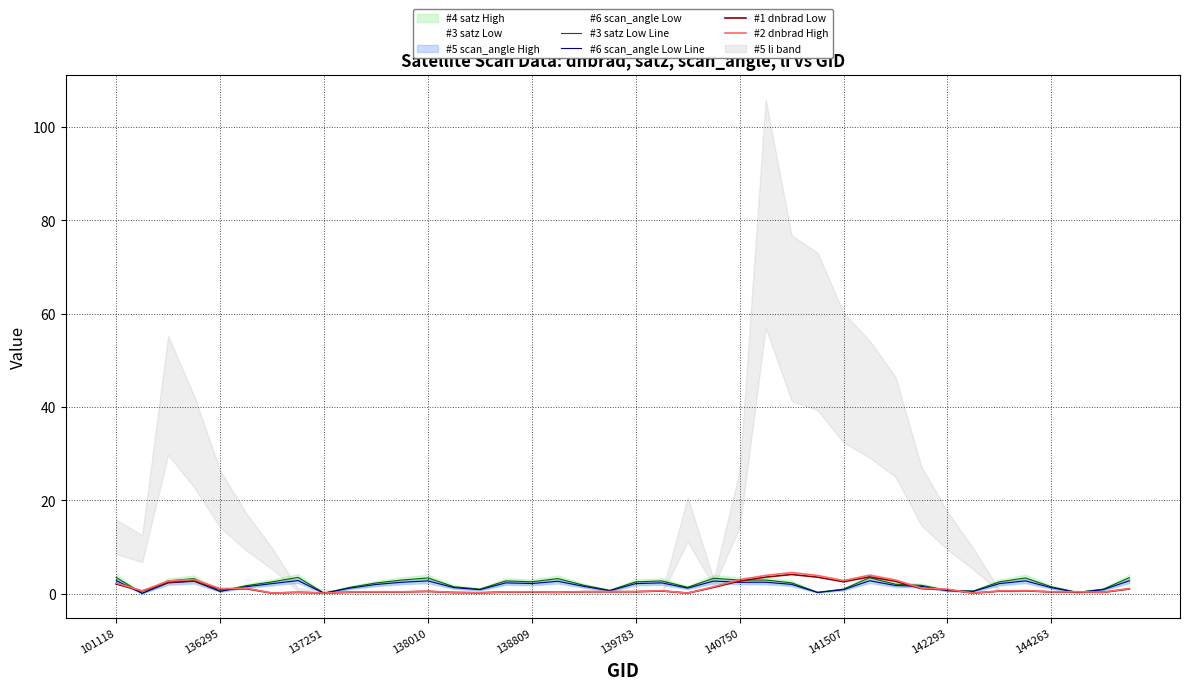

Between 10 and 37, which series saw the biggest shift?

#3 satz Low Line